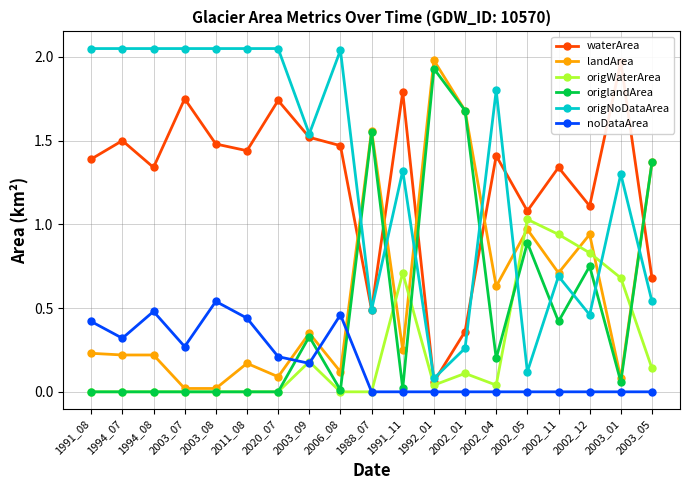

What is the sum of the noDataArea values at 2002_05 and 2003_08?

0.5